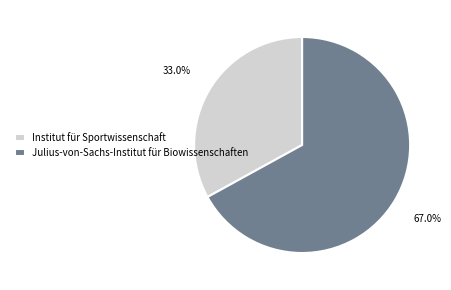

Count the number of slices in the pie.

2